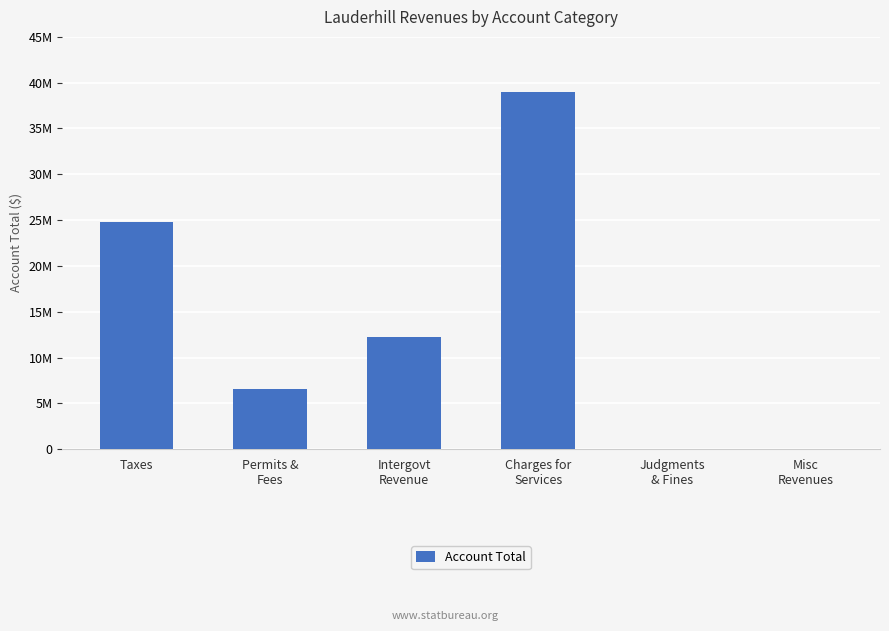

Reading left to right, what are all the values shown in this chart?

Taxes=24752724	Permits &
Fees=6610481	Intergovt
Revenue=12191590	Charges for
Services=39007730	Judgments
& Fines=0	Misc
Revenues=0